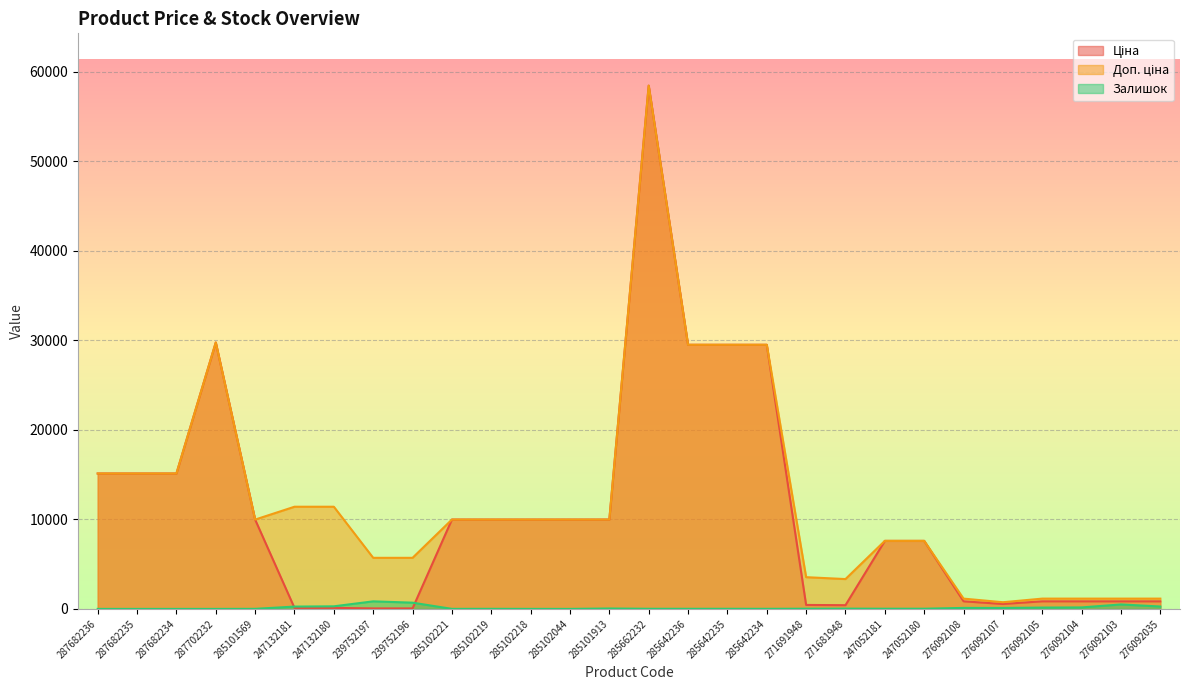

Reading left to right, extract all data points from this chart.

Ціна: 287682236=15120.0	287682235=15120.0	287682234=15120.0	287702232=29747.2	285101569=9975.0	247132181=114.1	247132180=114.1	239752197=57.0	239752196=57.0	285102221=9975.0	285102219=9975.0	285102218=9975.0	285102044=9975.0	285101913=9975.0	285662232=58426.5	285642236=29491.5	285642235=29491.5	285642234=29491.5	271691948=443.1	271681948=416.6	247052181=7596.5	247052180=7596.5	276092108=848.4	276092107=551.5	276092105=848.4	276092104=848.4	276092103=848.4	276092035=848.4
Доп. ціна: 287682236=15120.0	287682235=15120.0	287682234=15120.0	287702232=29747.2	285101569=9975.0	247132181=11410.0	247132180=11410.0	239752197=5705.0	239752196=5705.0	285102221=9975.0	285102219=9975.0	285102218=9975.0	285102044=9975.0	285101913=9975.0	285662232=58426.5	285642236=29491.5	285642235=29491.5	285642234=29491.5	271691948=3545.0	271681948=3332.5	247052181=7596.5	247052180=7596.5	276092108=1149.7	276092107=747.0	276092105=1149.7	276092104=1149.7	276092103=1149.7	276092035=1149.7
Залишок: 287682236=0.0	287682235=0.0	287682234=0.0	287702232=0.0	285101569=7.0	247132181=260.0	247132180=290.0	239752197=845.0	239752196=698.0	285102221=5.0	285102219=9.0	285102218=3.0	285102044=1.0	285101913=45.0	285662232=14.0	285642236=12.0	285642235=13.0	285642234=10.0	271691948=22.0	271681948=30.0	247052181=20.0	247052180=21.0	276092108=112.0	276092107=107.0	276092105=149.0	276092104=167.0	276092103=500.0	276092035=268.0